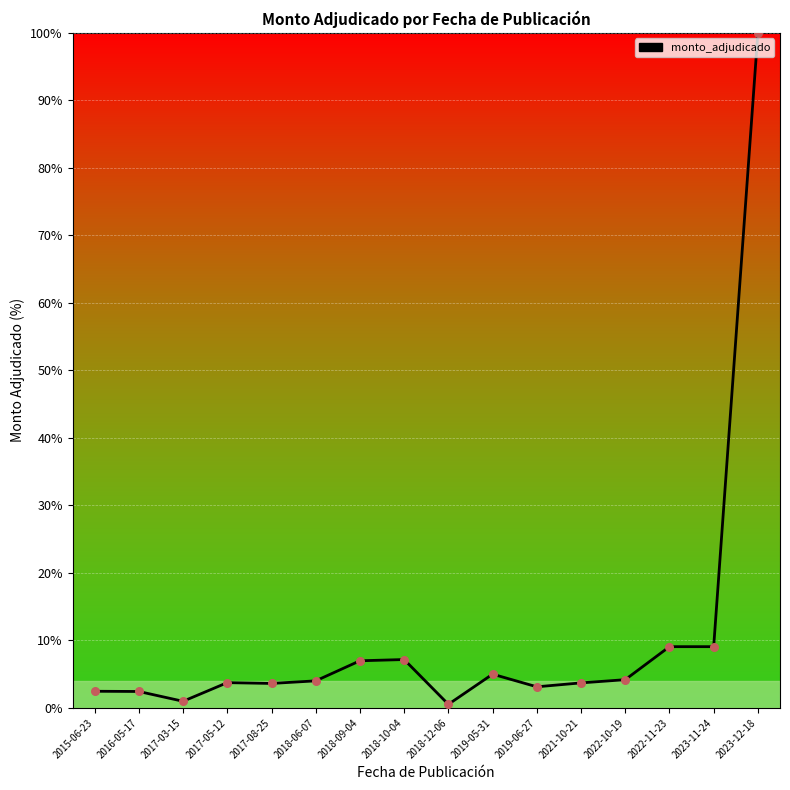

Which has a higher value, 2017-05-12 or 2022-11-23?

2022-11-23